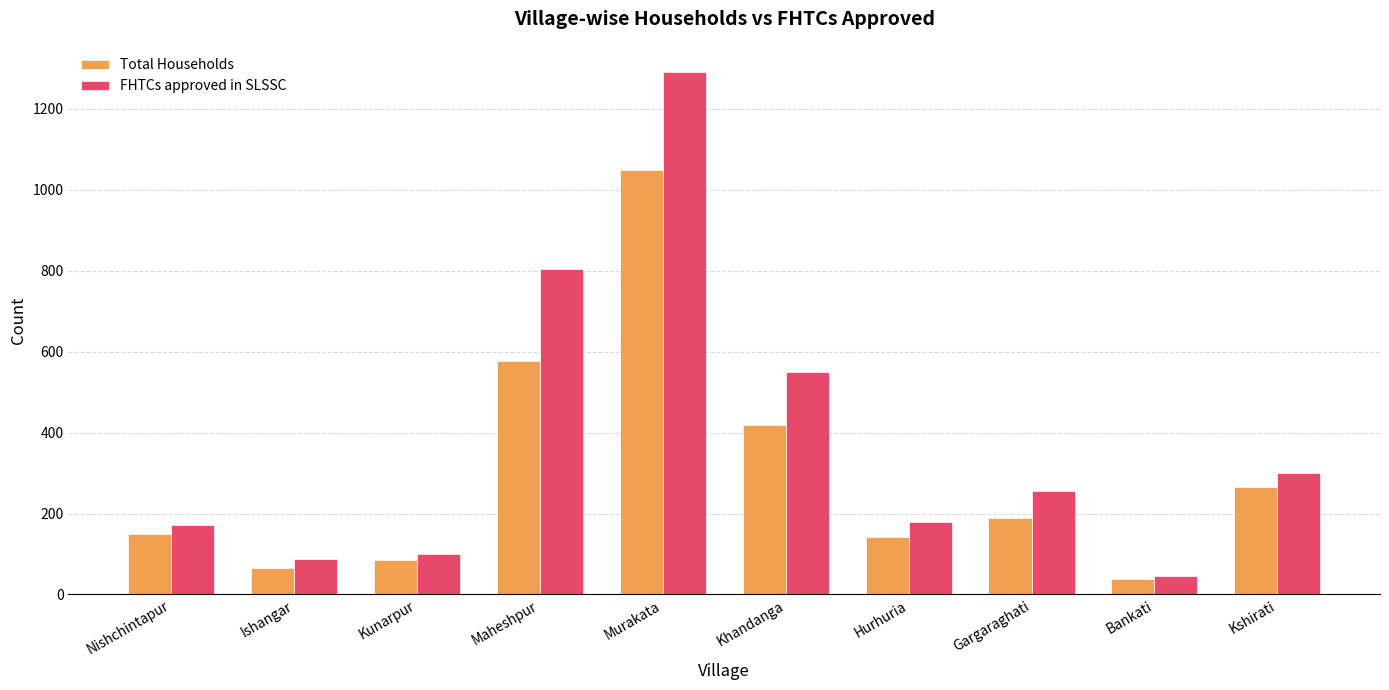

How many values in the Total Households series are below 189?

5